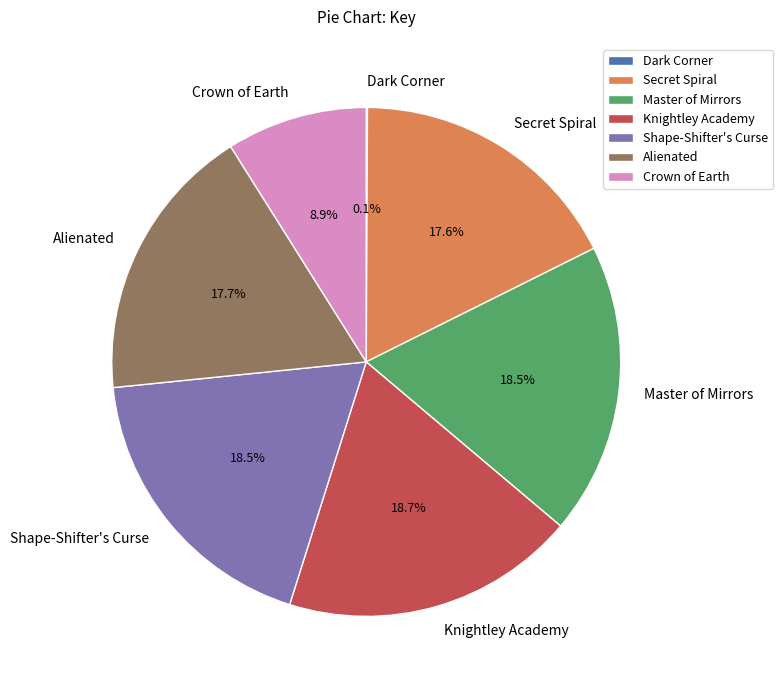

What percentage is the Secret Spiral slice, to the nearest percent?

18%